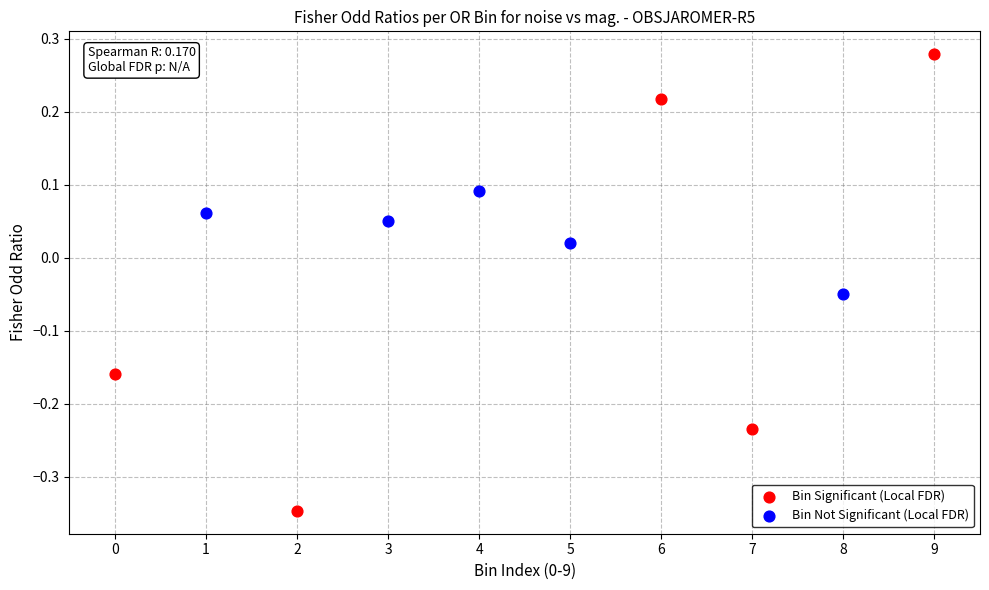

Which series reaches the minimum Y coordinate?

Bin Significant (Local FDR)